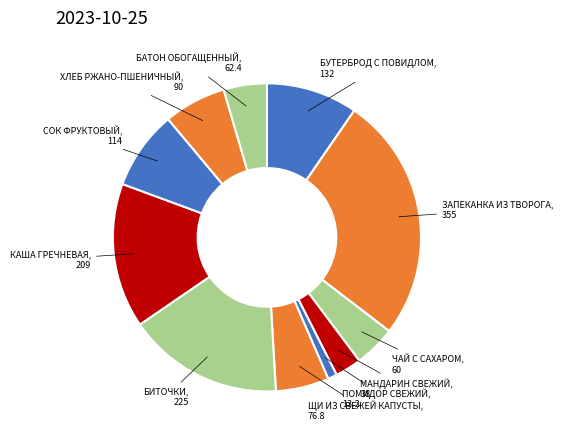

Combined, do ЗАПЕКАНКА ИЗ ТВОРОГА and ПОМИДОР СВЕЖИЙ account for over 50%?

No